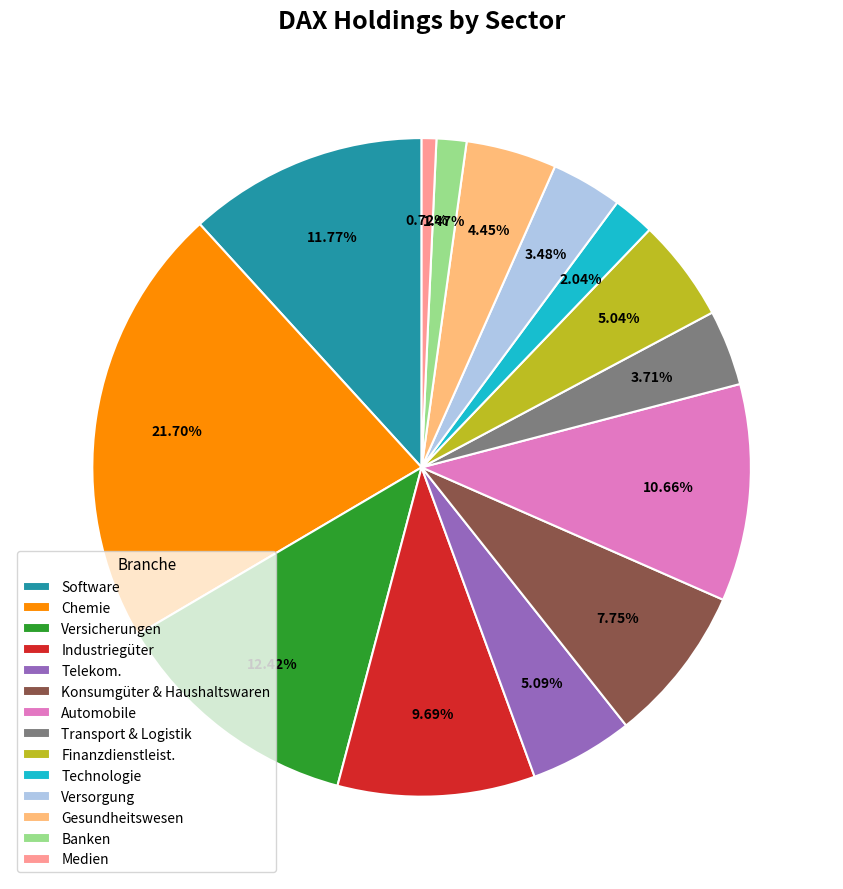

How many segments does this pie chart have?

14